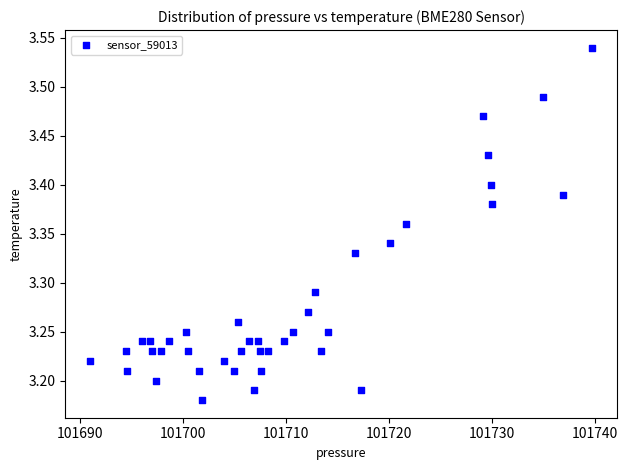

What is the range of Y values (max minus min)?

0.4